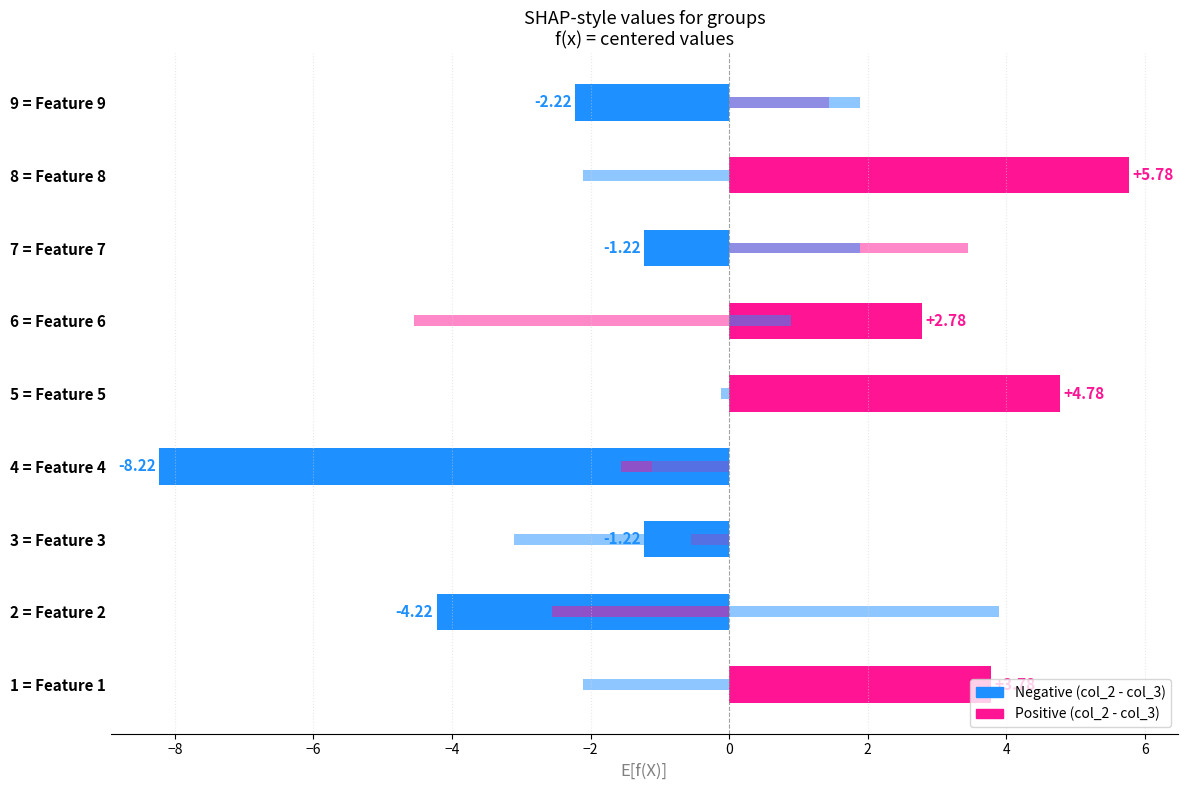

Between 1 = Feature 1 and 3 = Feature 3, which series saw the biggest shift?

col_2 - col_3